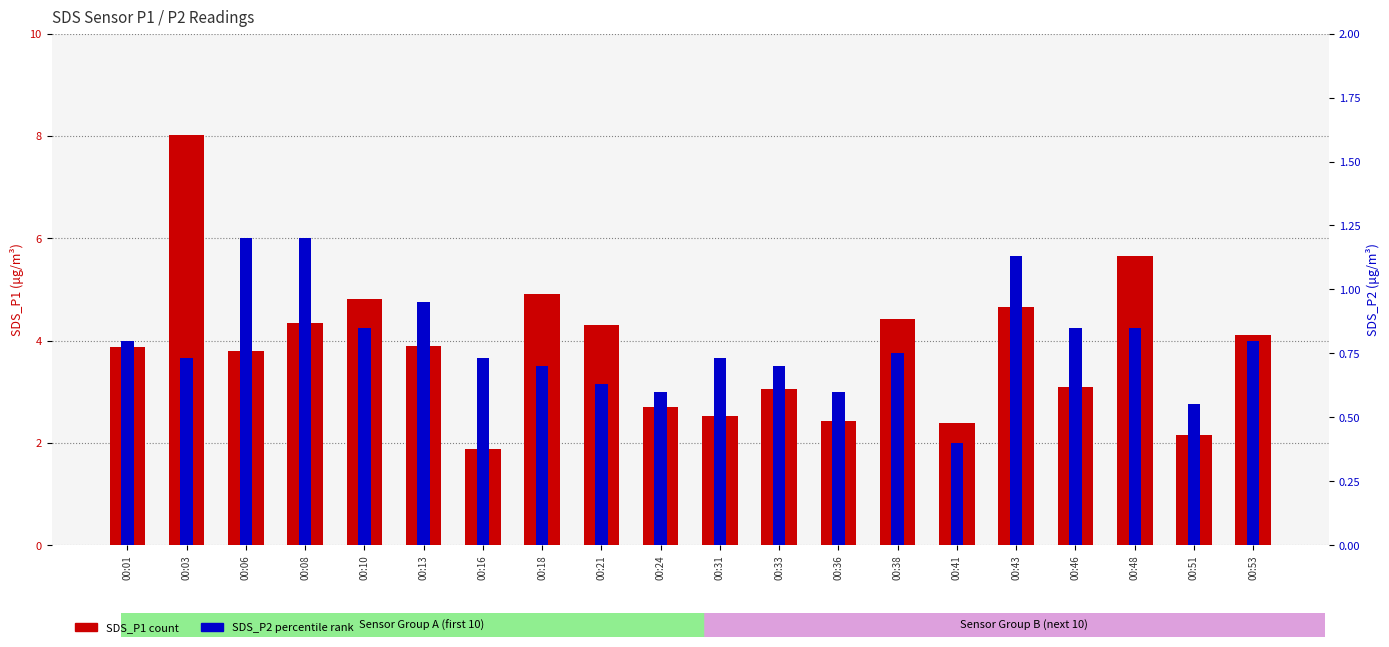

What is the sum of the SDS_P1 values at 00:08 and 00:13?

8.2